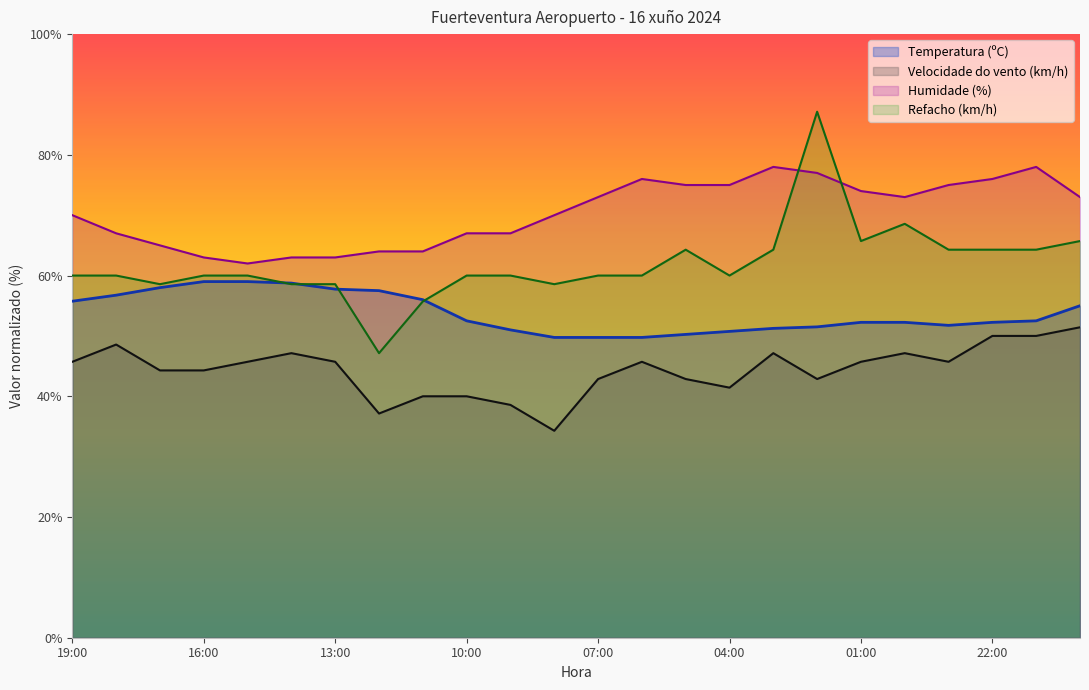

The value of Velocidade do vento (km/h) at 04:00 is 41.4. True or false?

True